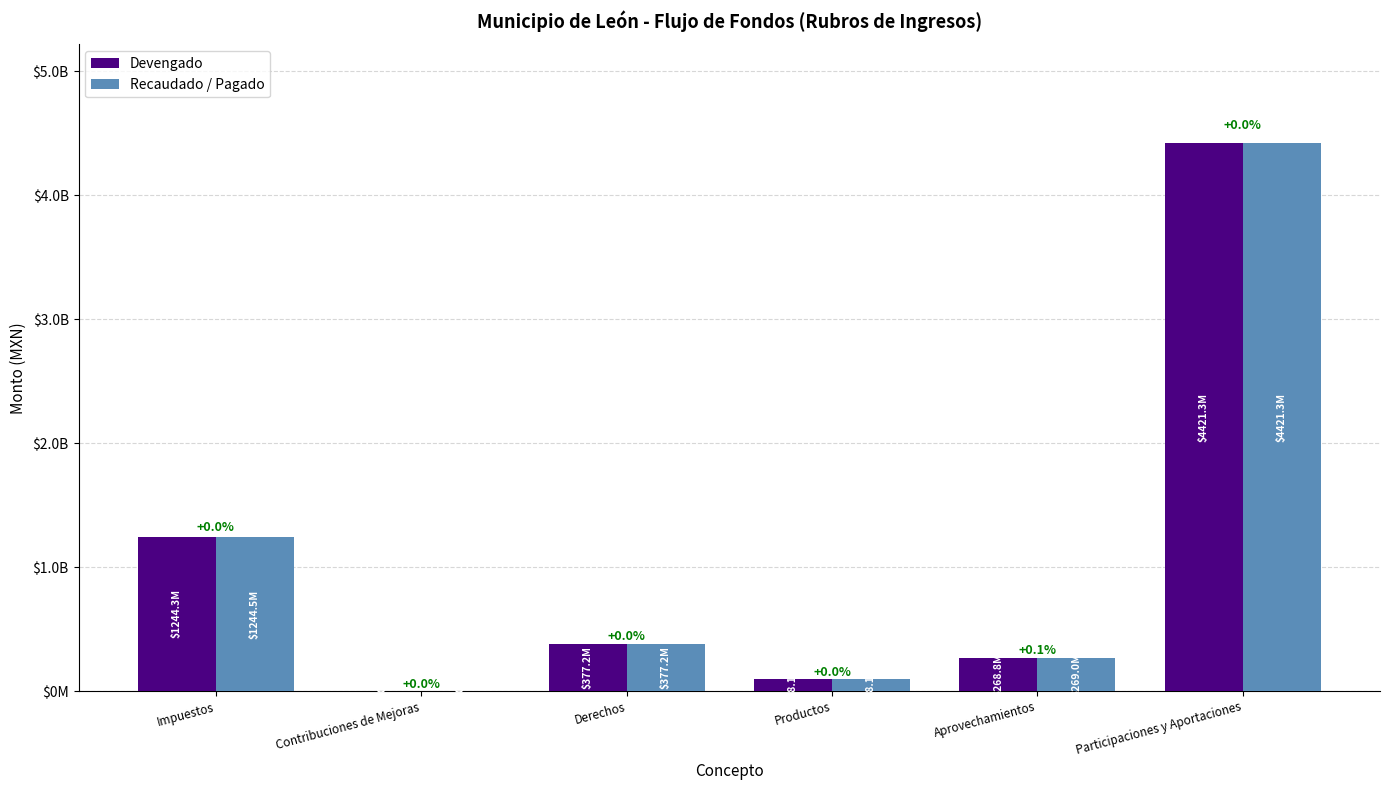

Are the bars horizontal?

No